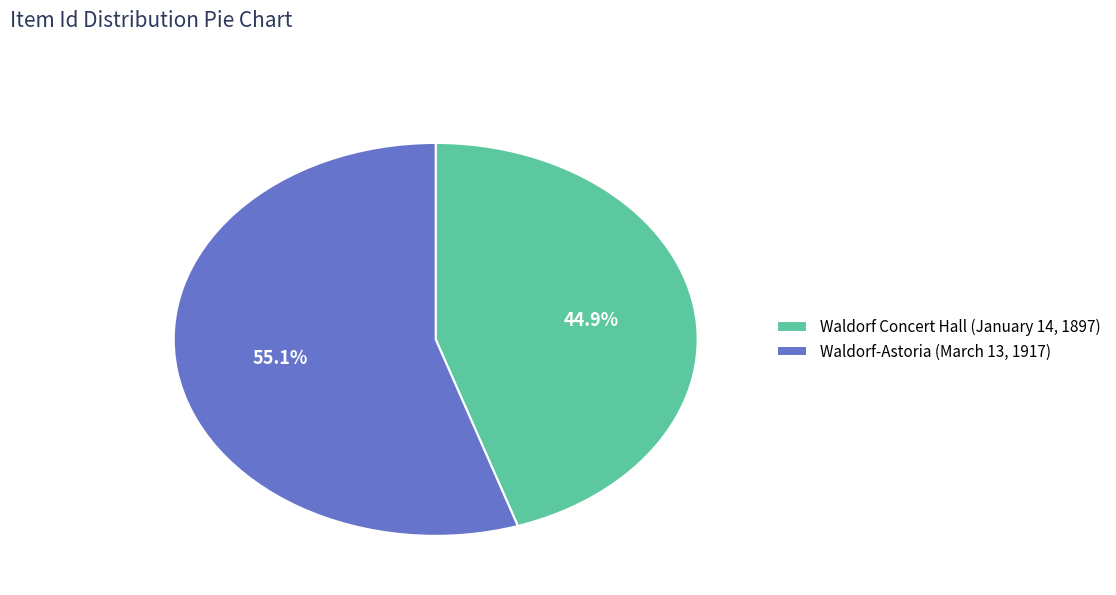

What percentage do Waldorf Concert Hall (January 14, 1897) and Waldorf-Astoria (March 13, 1917) together represent?

100.0%